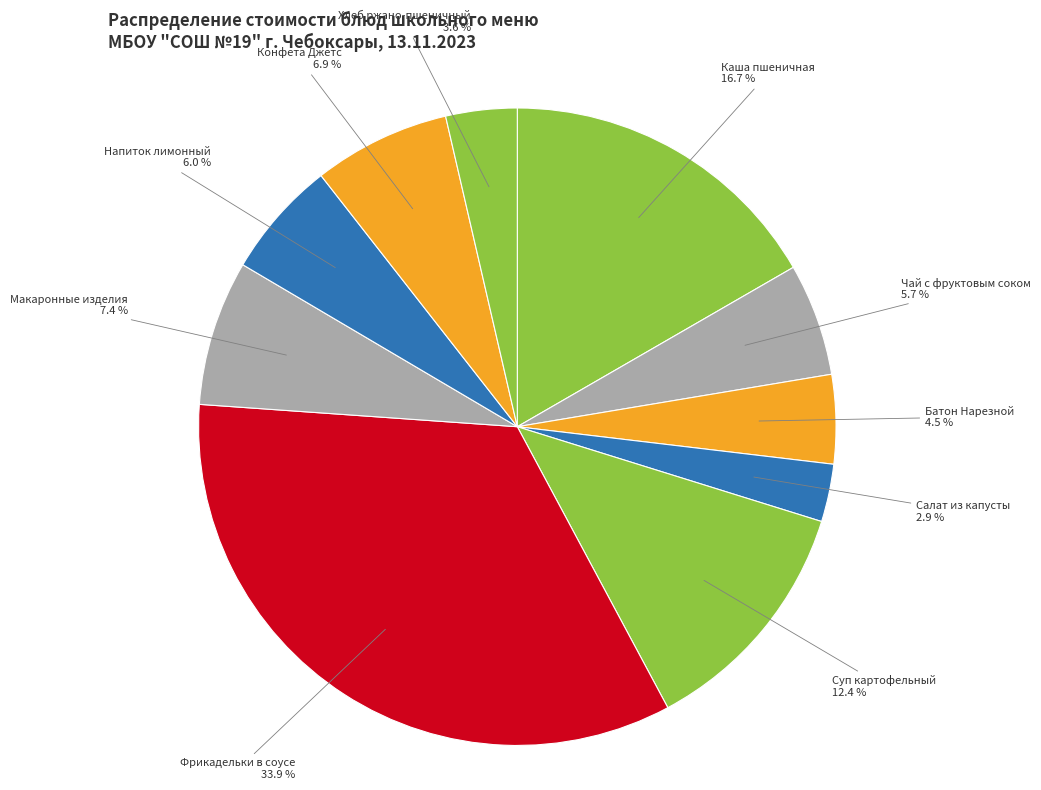

Does Хлеб ржано-пшеничный represent more than half of the total?

No